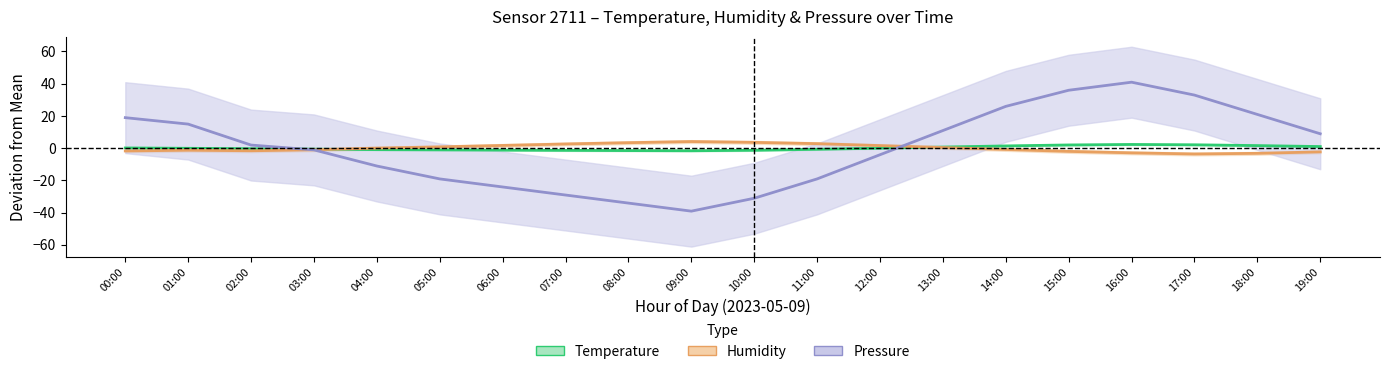

List the series in order of their peak value, lowest first.

Temperature, Humidity, Pressure